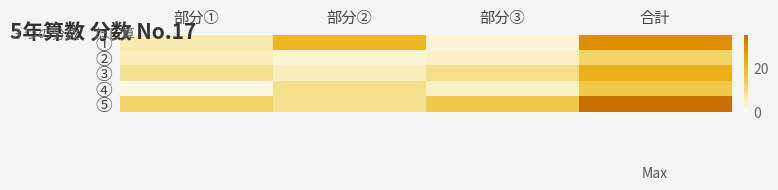

At 部分②, list the series in order from smallest to largest.

②, ③, ⑤, ④, ①